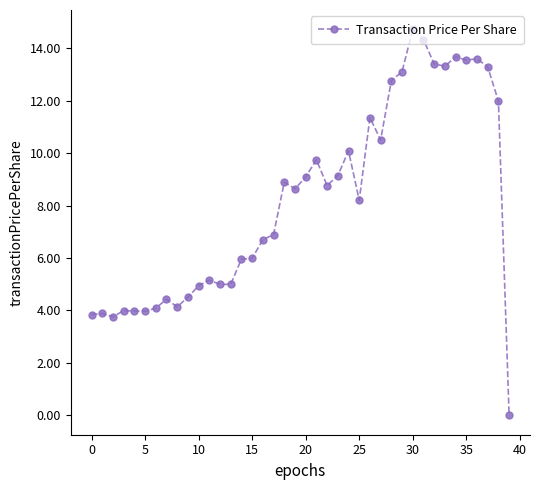

What is the sum of all values?

328.3